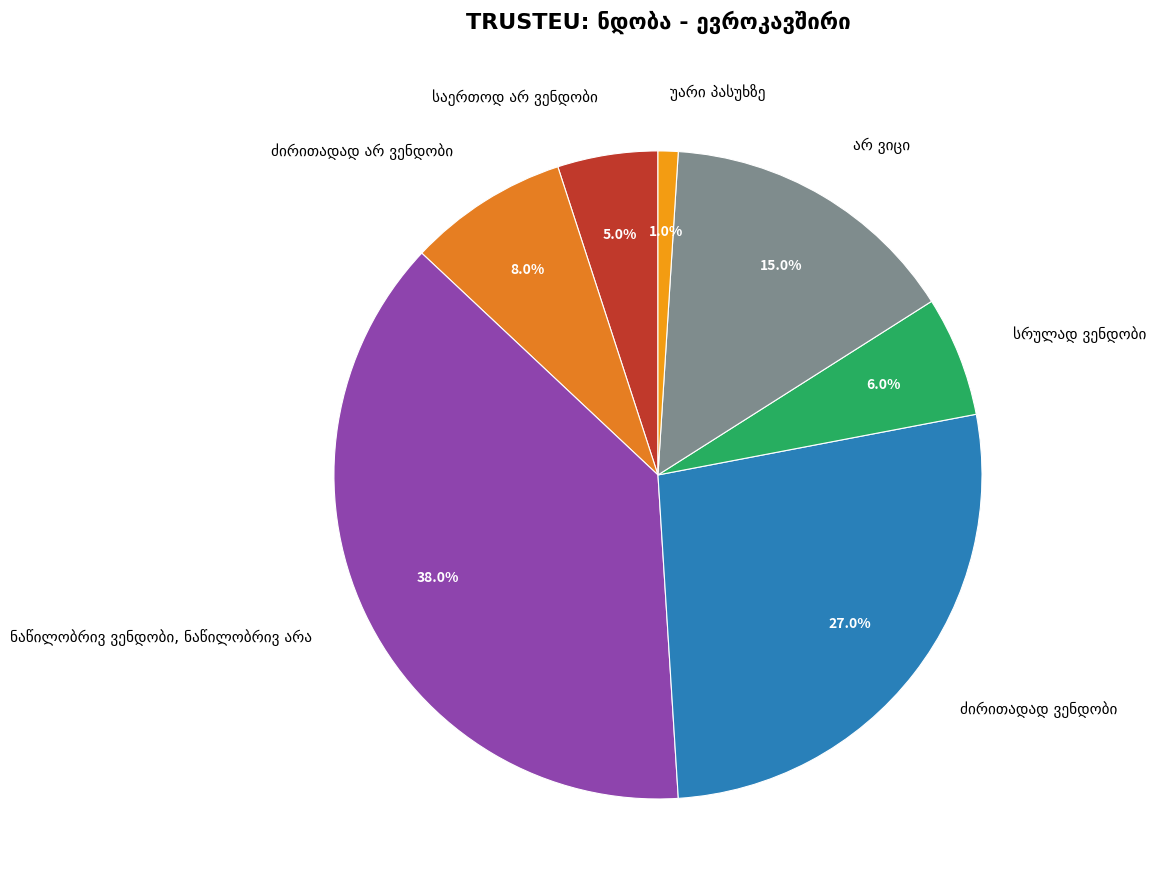

Is there any slice that represents more than half of the pie?

No